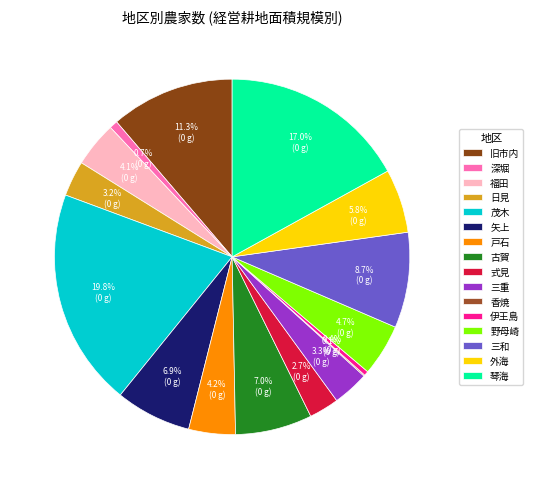

Does any single category account for the majority?

No